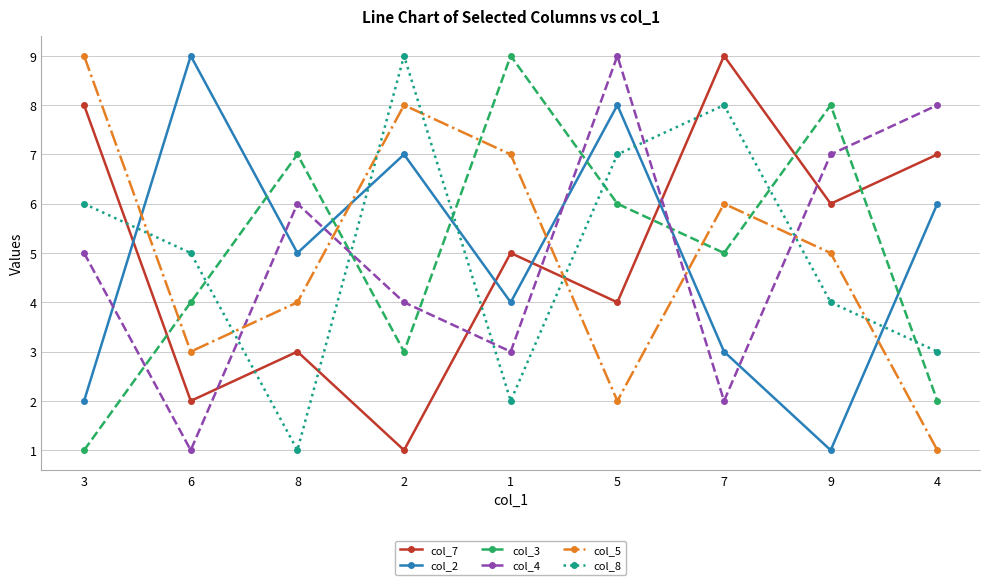

At which category does col_7 reach its first local valley?

6